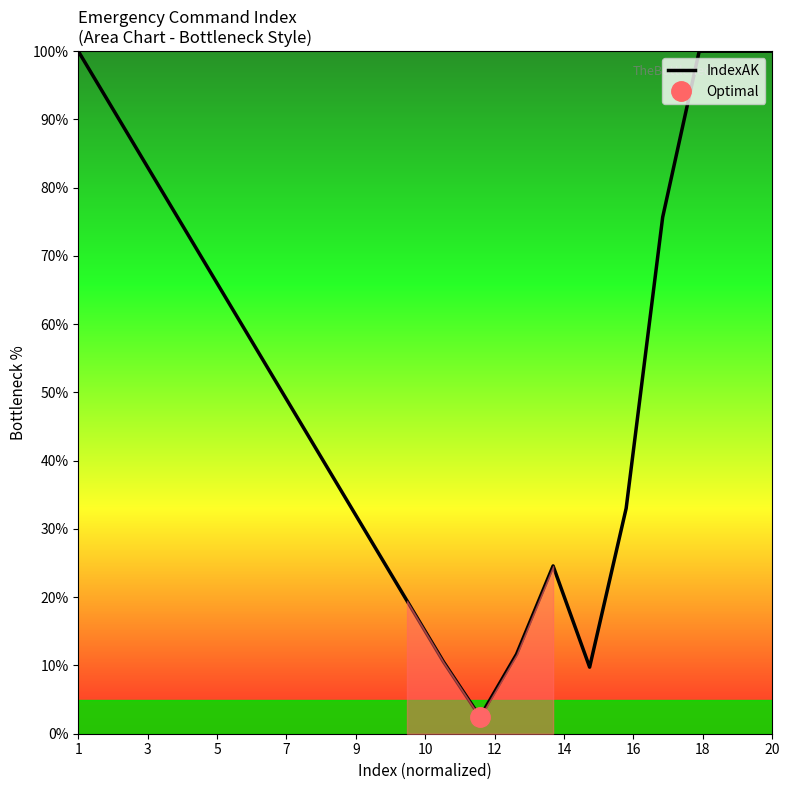

What is the maximum value for IndexAK?

100.0